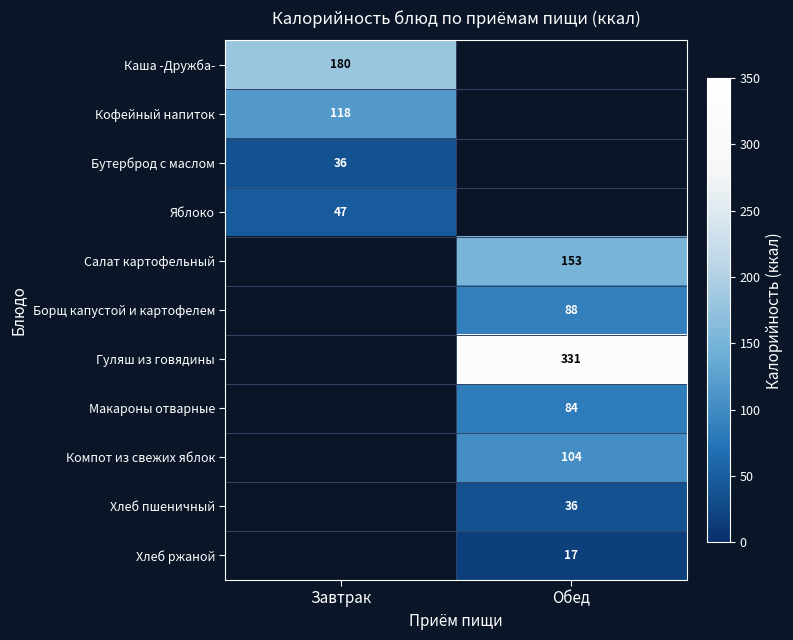

Between Завтрак and Обед, which is larger?

Обед